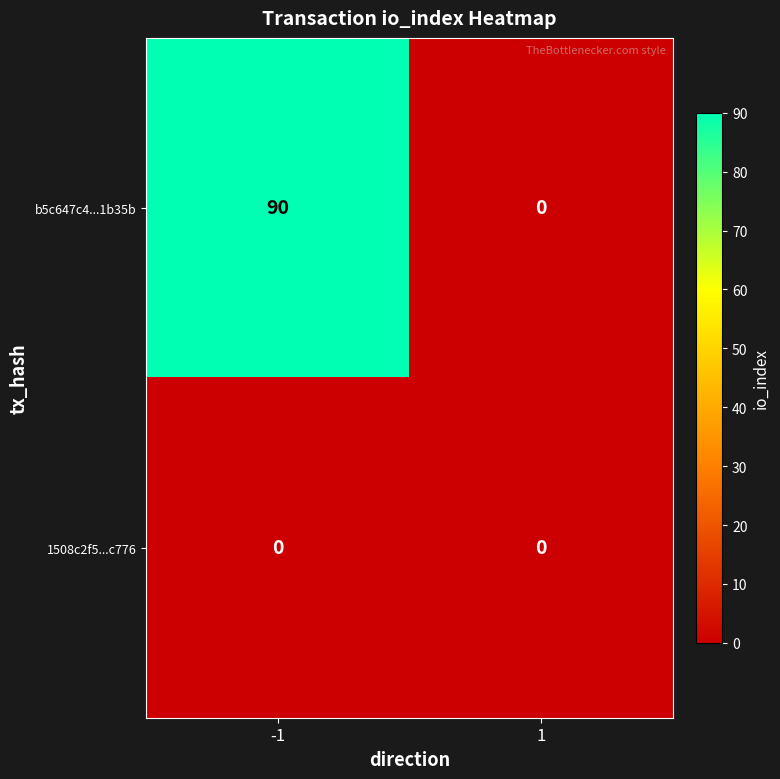

What is the greatest value displayed?

90